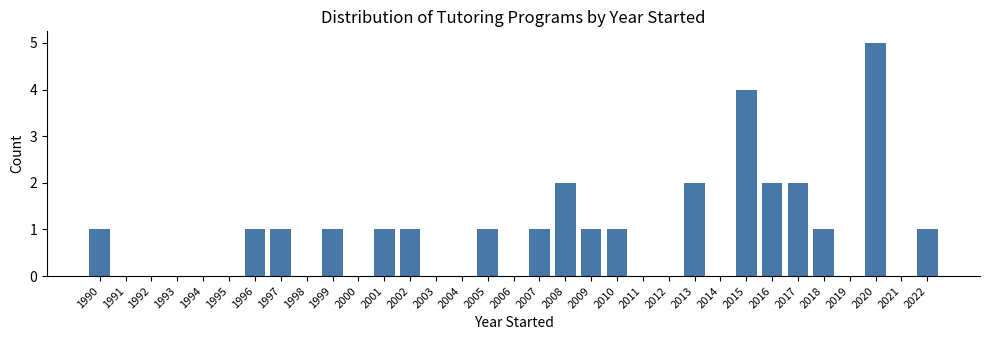

Between 2004 and 1999, which is larger?

1999